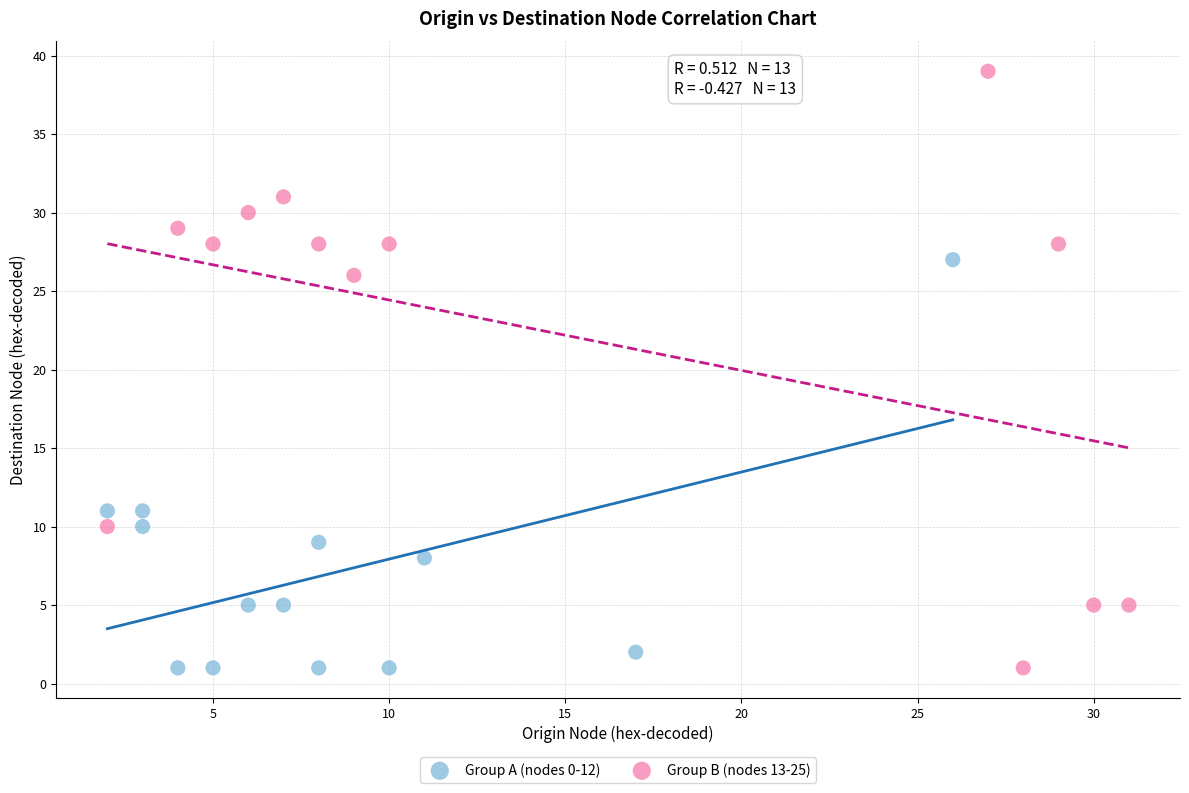

Which series has the widest spread of Y values?

Group B (nodes 13-25)